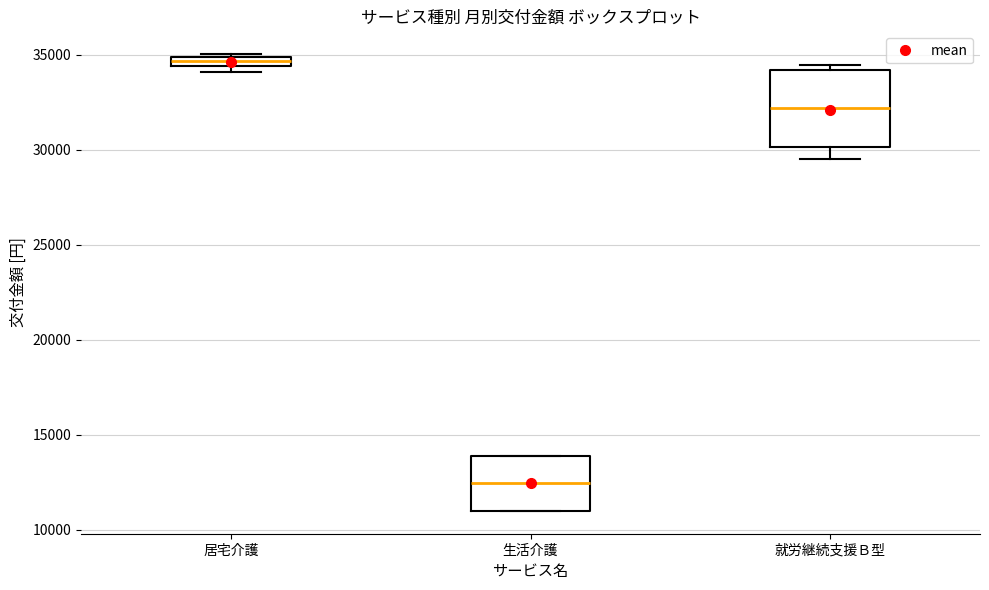

Which box has the highest median line?

居宅介護